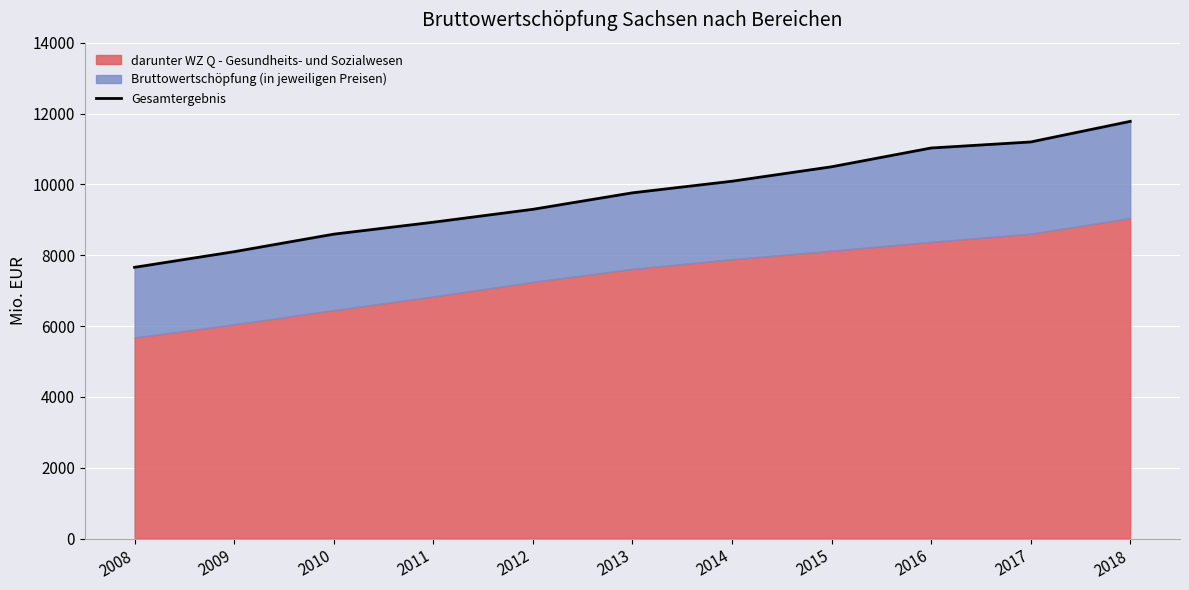

What is the greatest value displayed?

11777.9